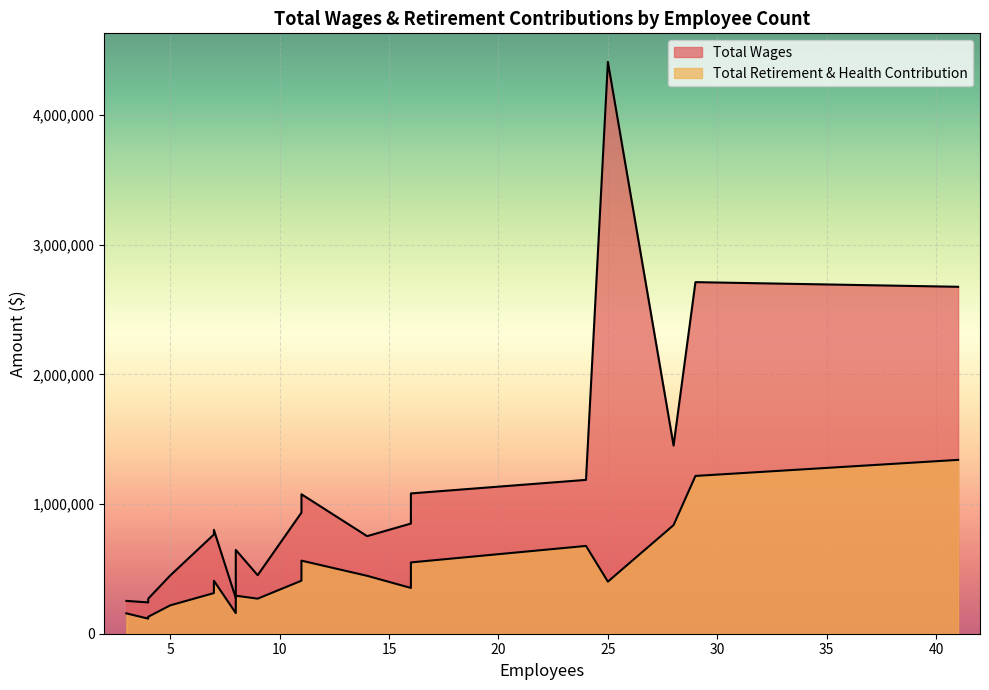

What is the spread (max minus min) of values at 11?

512103